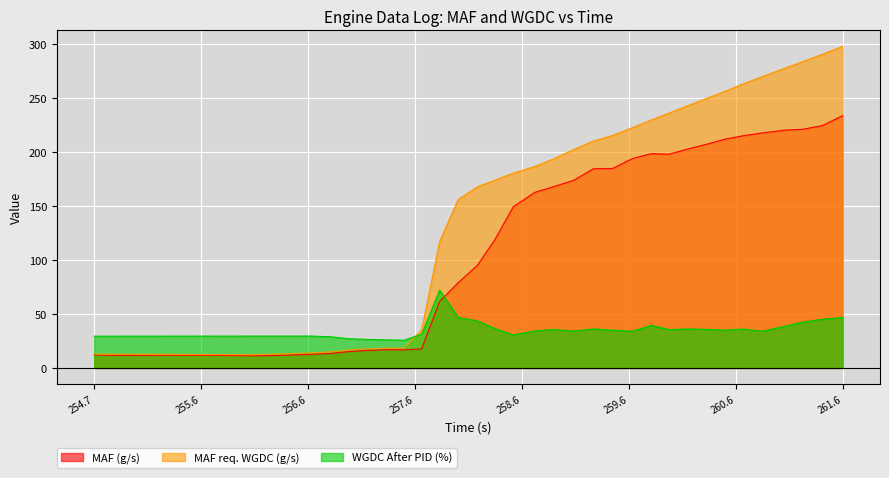

Which series has the widest spread of values?

MAF req. WGDC (g/s)